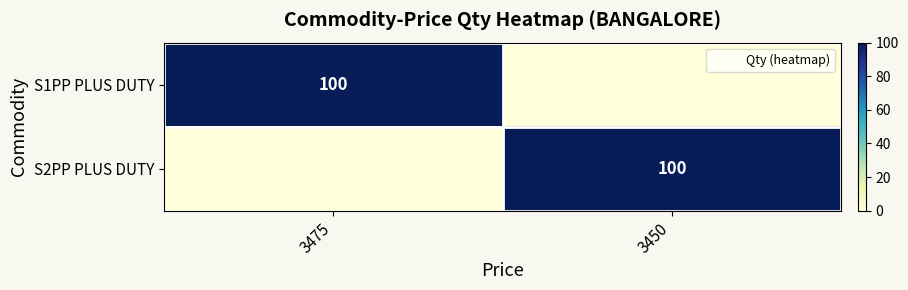

Between 3450 and 3475, which is larger?

3475